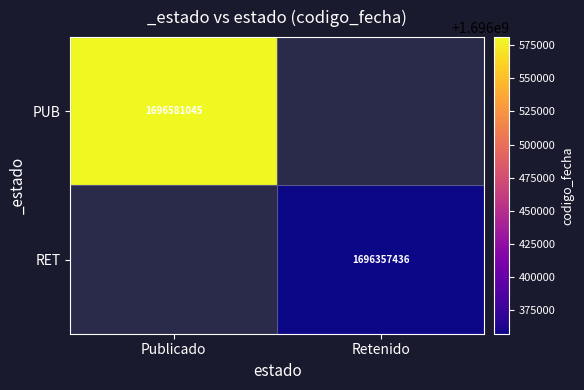

Is it true that PUB equals 2458032235 at Publicado?

False